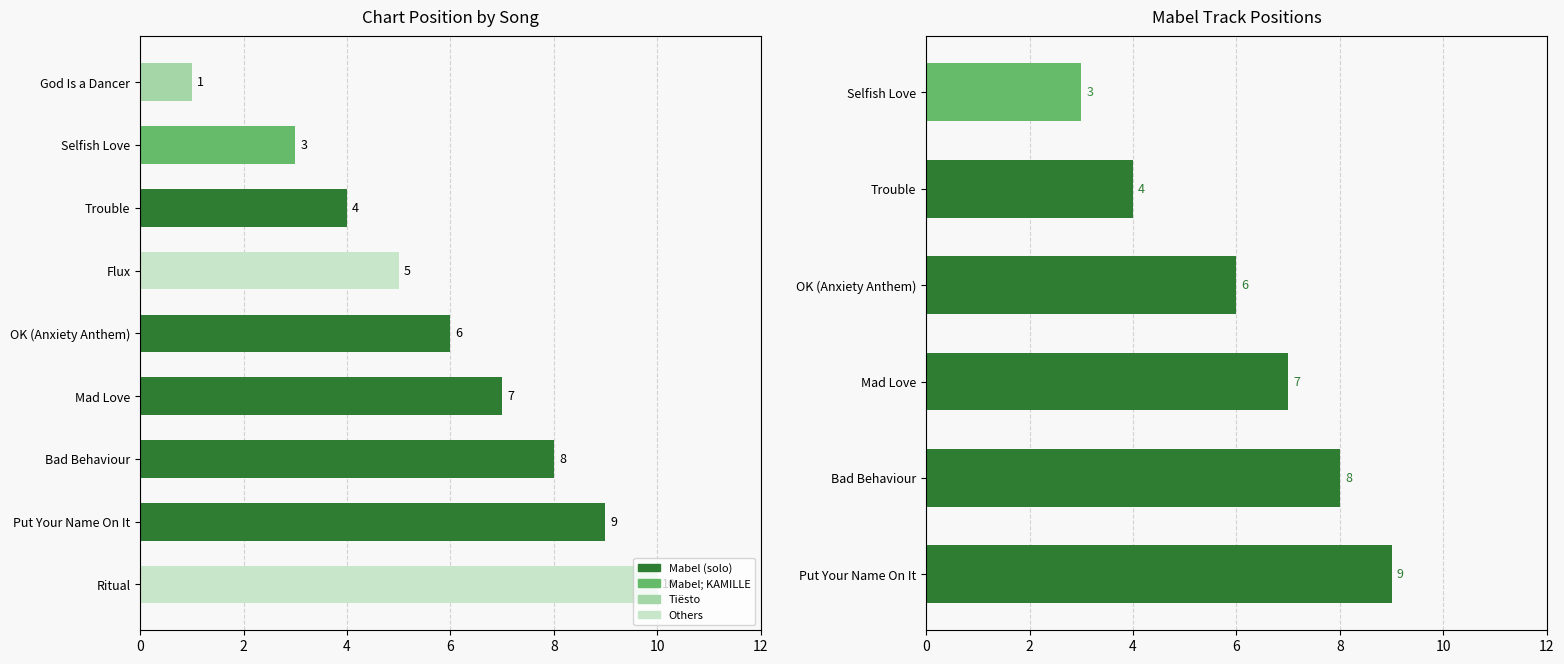

Which label corresponds to the smallest value in the chart?

God Is a Dancer